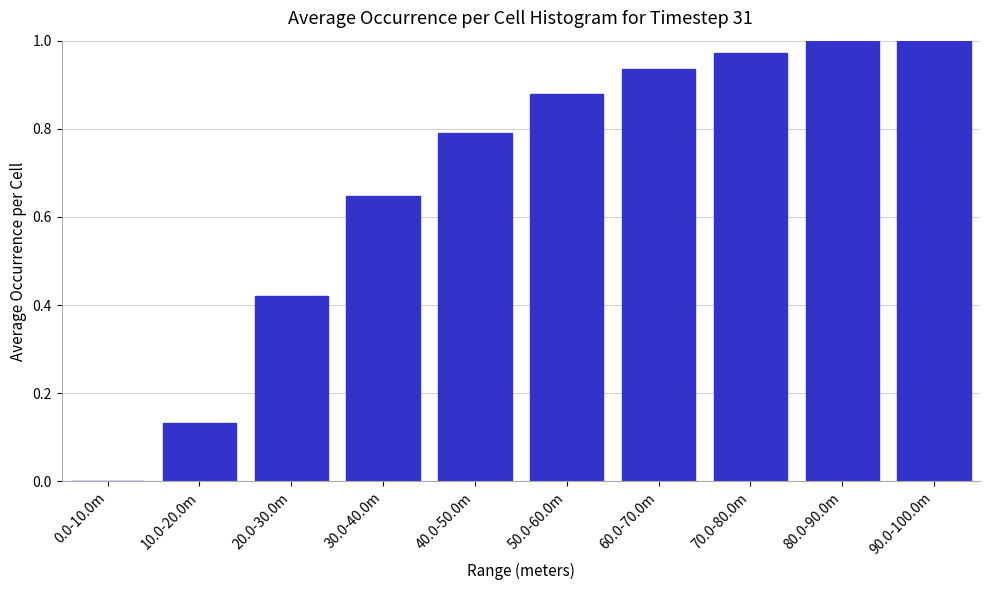

True or false: the data shows 1.5 at 80.0-90.0m.

False